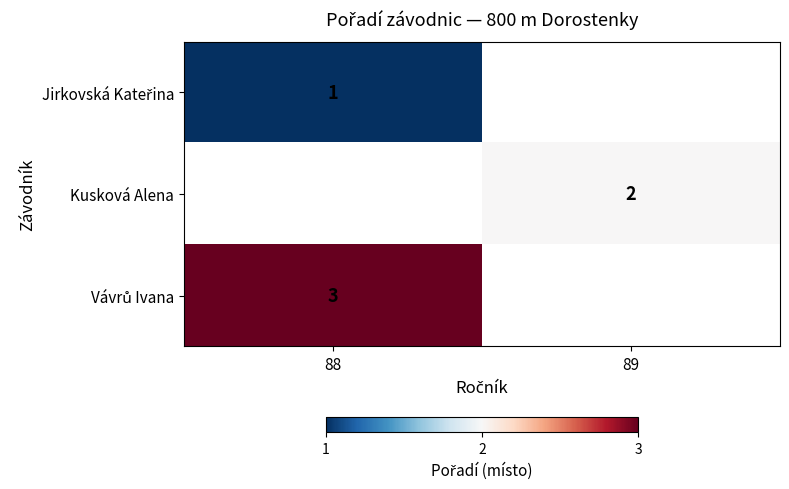

Which label corresponds to the smallest value in the chart?

88